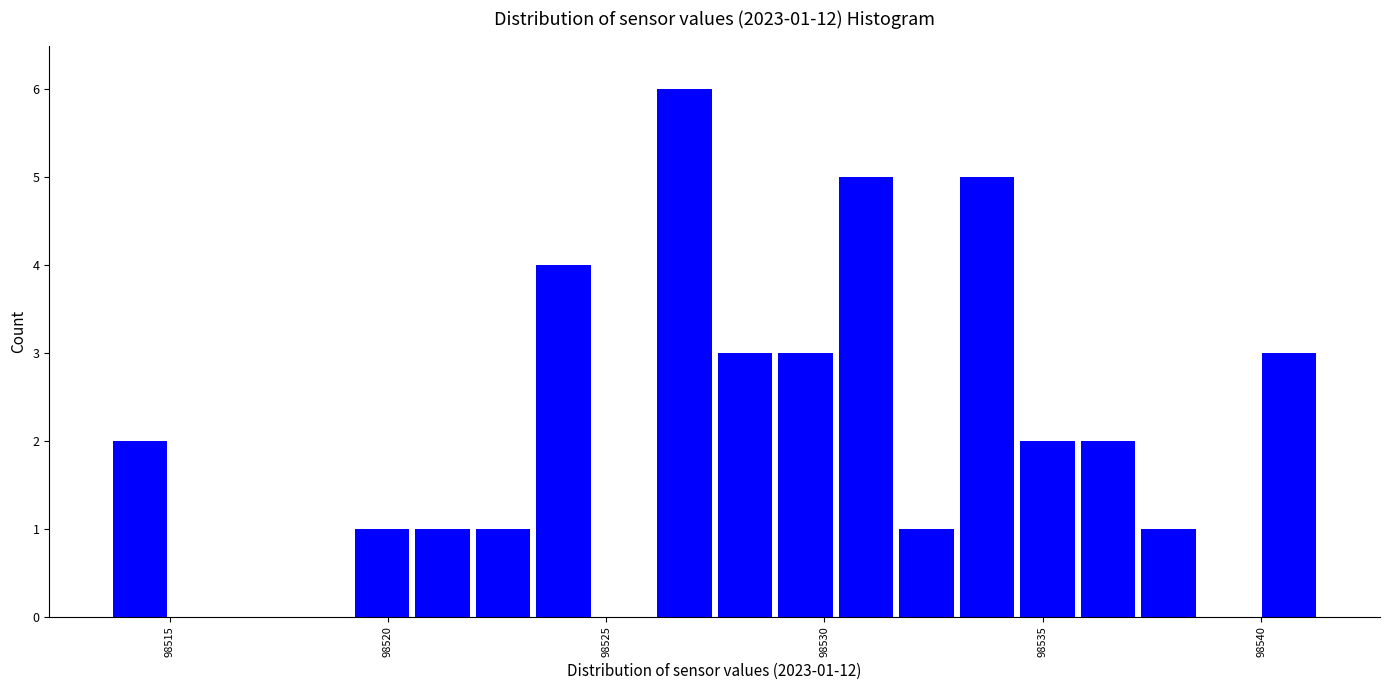

Read against the x-axis, roughly where is the centre of the tallest bar?

98527.0